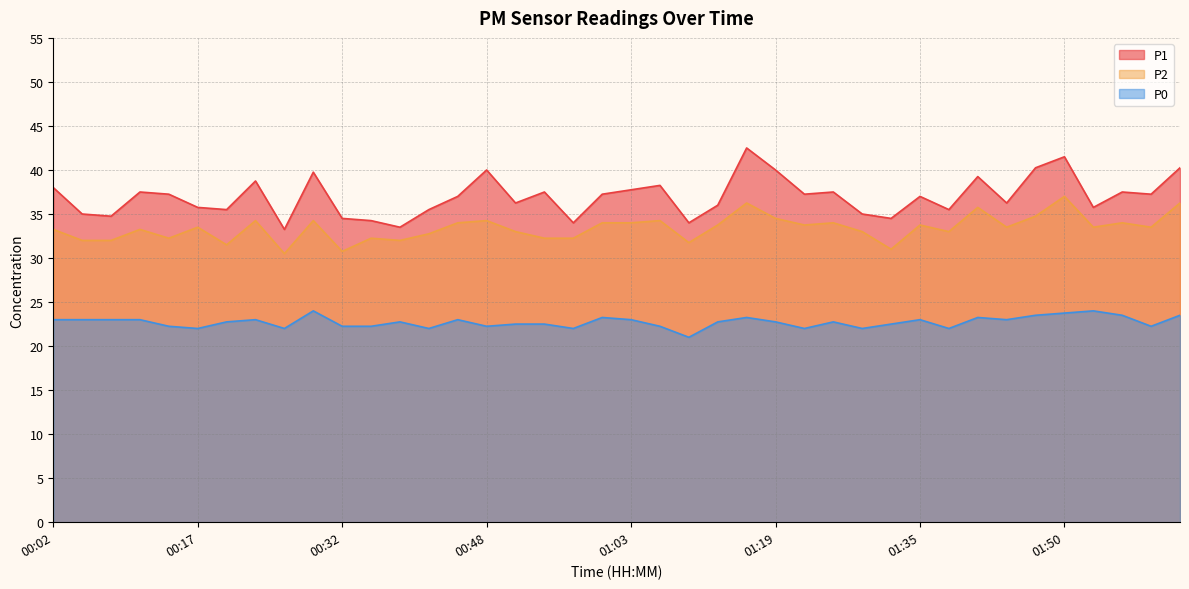

Is it true that P0 equals 38.6 at 01:03?

False